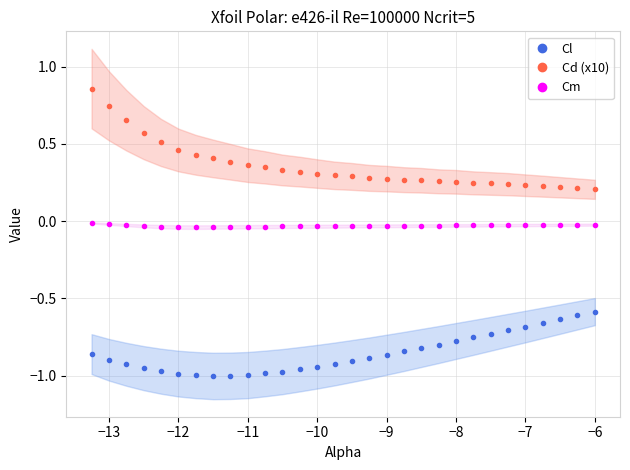

True or false: Cd (x10) and Cl cross at least once.

False